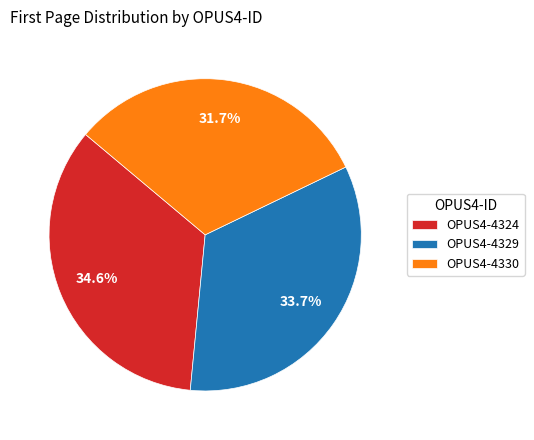

The OPUS4-4329 slice represents 34% of the pie. True or false?

True